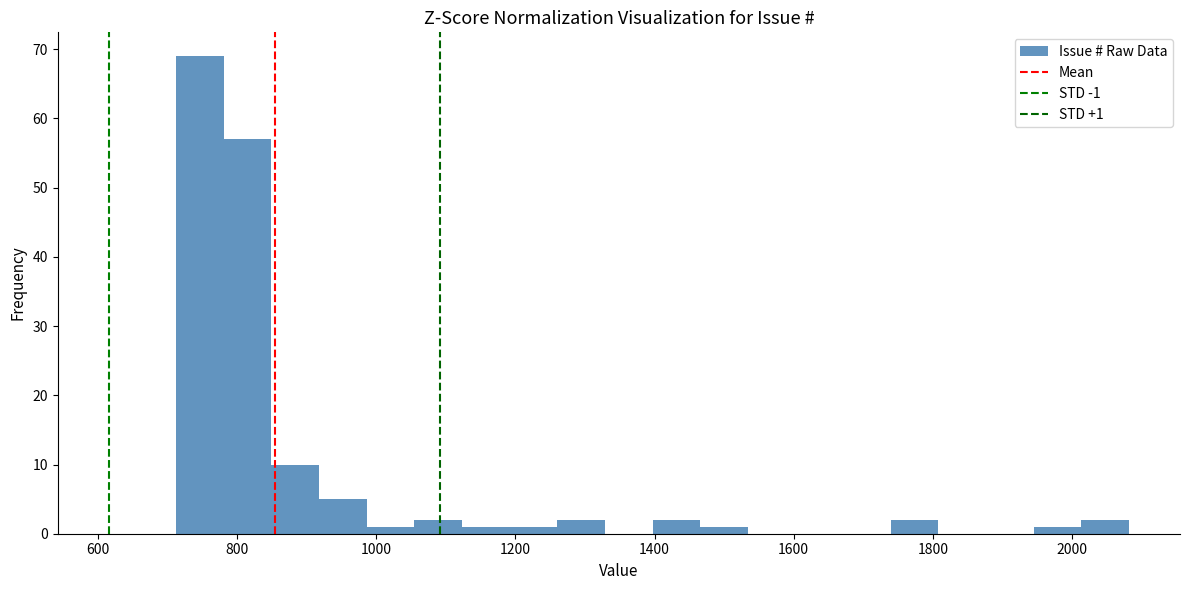

Around what value on the x-axis is the tallest bar? Give the approximate position of its centre, as read against the axis.

740